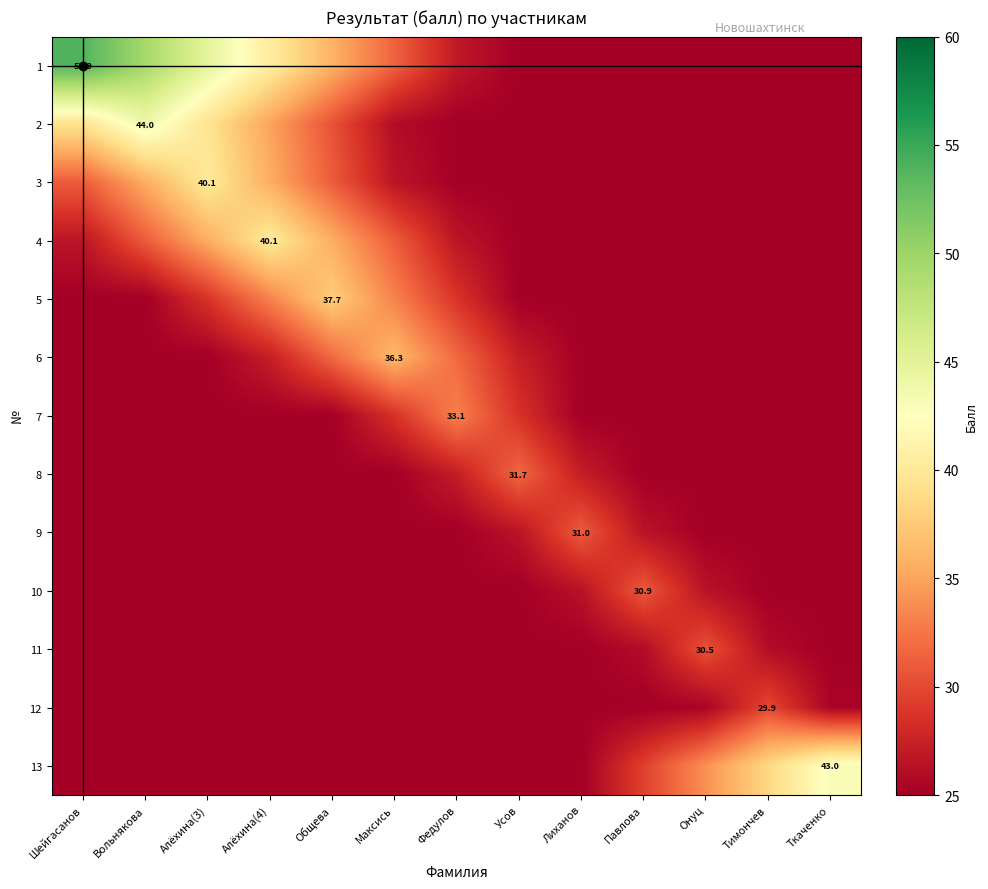

At which category is the sum across all series the highest?

Алёхина(3)